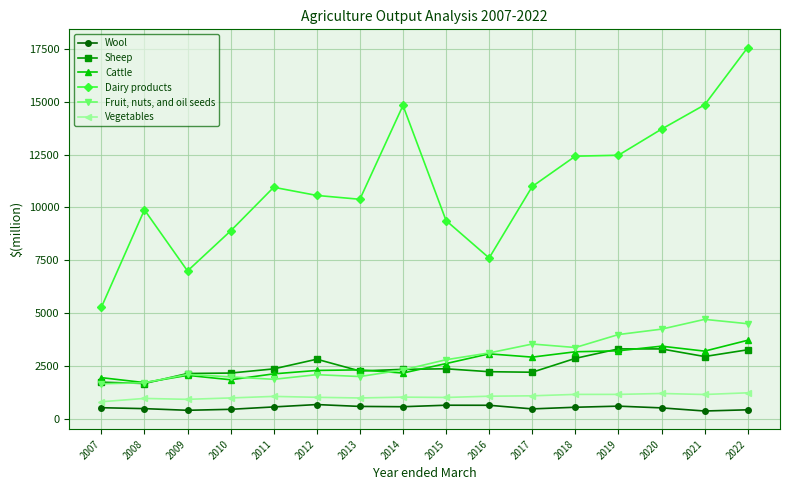

True or false: Wool and Cattle intersect in this chart.

False